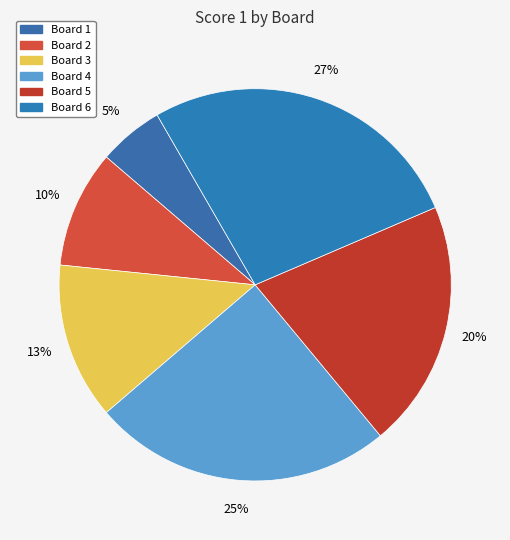

How many segments does this pie chart have?

6